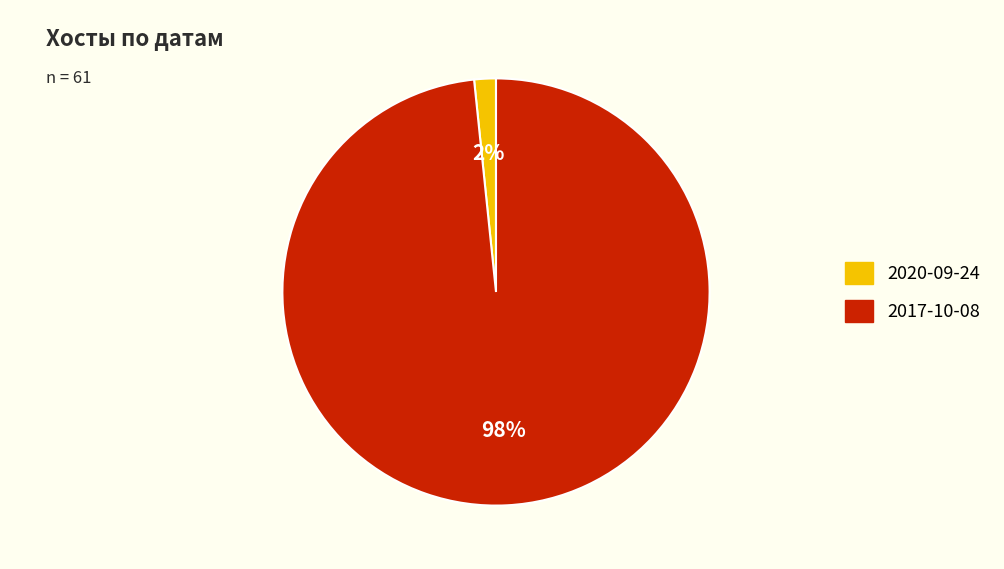

Combined, do 2017-10-08 and 2020-09-24 account for over 50%?

Yes